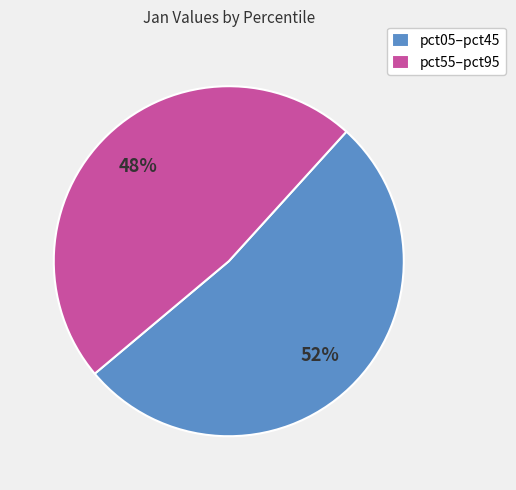

To the nearest percent, what is the difference between the pct55–pct95 and pct05–pct45 slice percentages?

4%